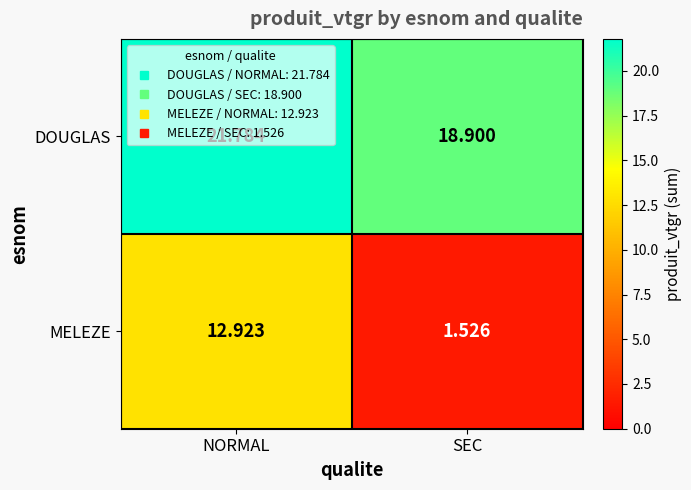

At which label is MELEZE closest to 7?

SEC